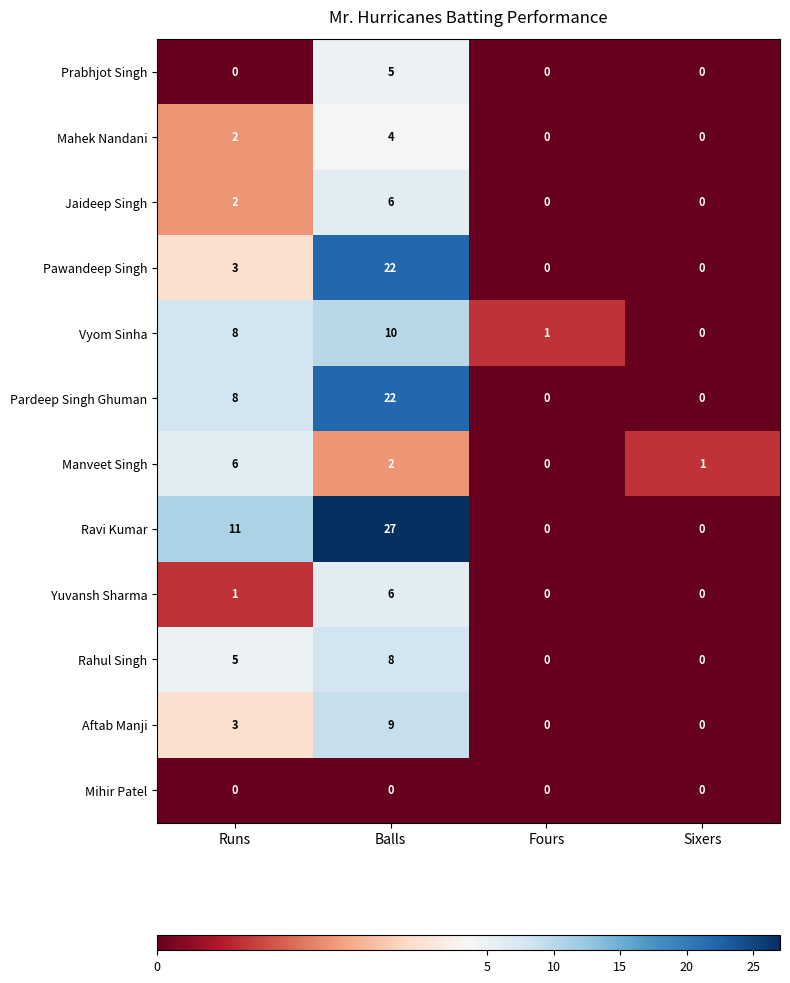

At how many categories does at least one series exceed 9?

2